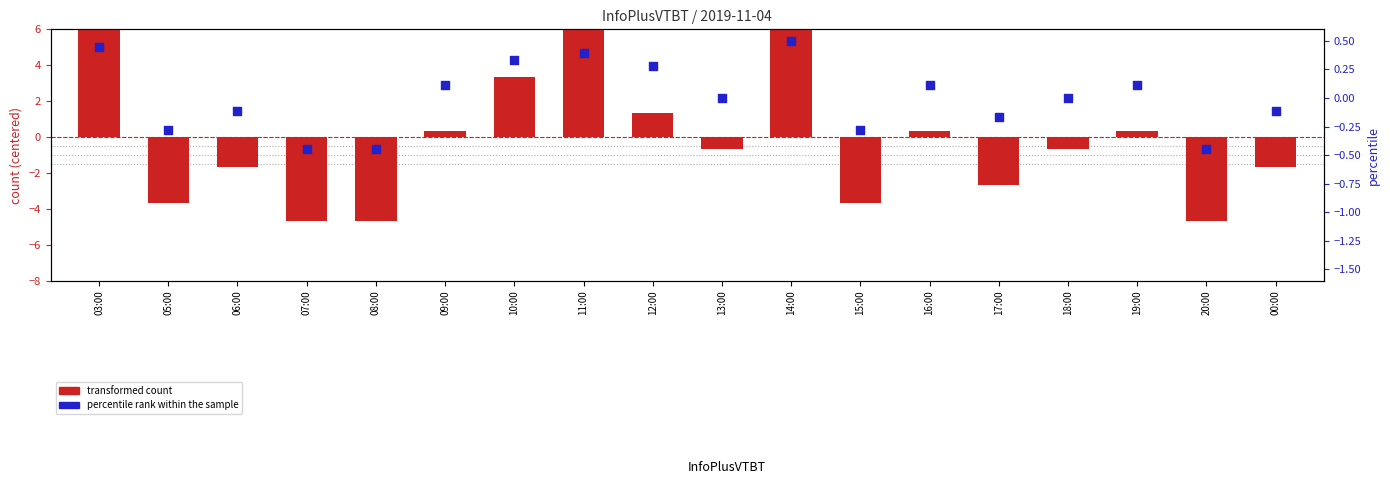

What are all the series names shown in the legend?

transformed count, percentile rank within the sample